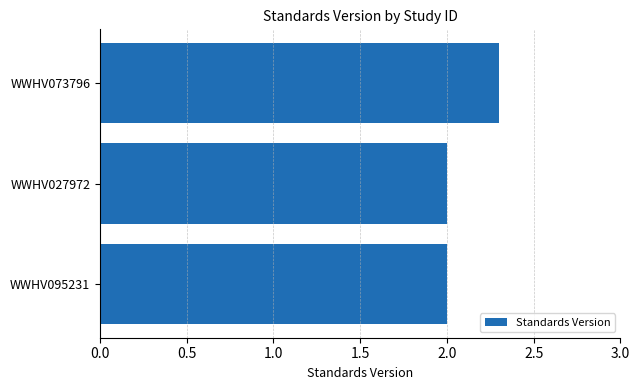

True or false: the data shows 1.4 at WWHV095231.

False